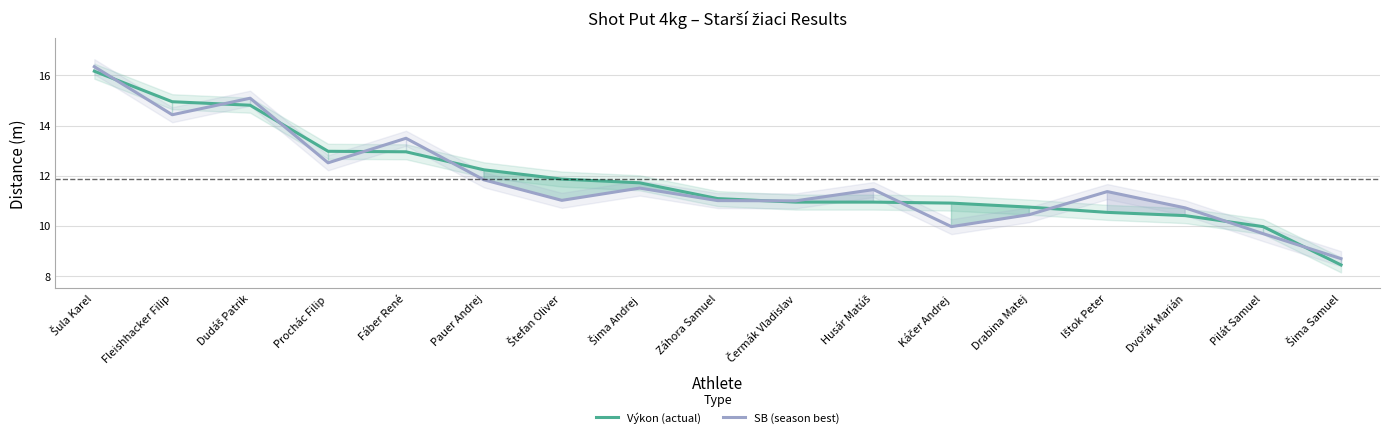

Reading left to right, transcribe all the data shown in this chart.

Výkon (actual): 16.2	14.9	14.8	13.0	12.9	12.2	11.9	11.7	11.1	10.9	10.9	10.9	10.7	10.5	10.4	10.0	8.4
SB (season best): 16.4	14.4	15.1	12.5	13.5	11.8	11.0	11.5	11.0	11.0	11.4	10.0	10.4	11.4	10.7	9.7	8.7